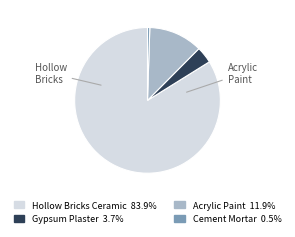

Is there any slice that represents more than half of the pie?

Yes